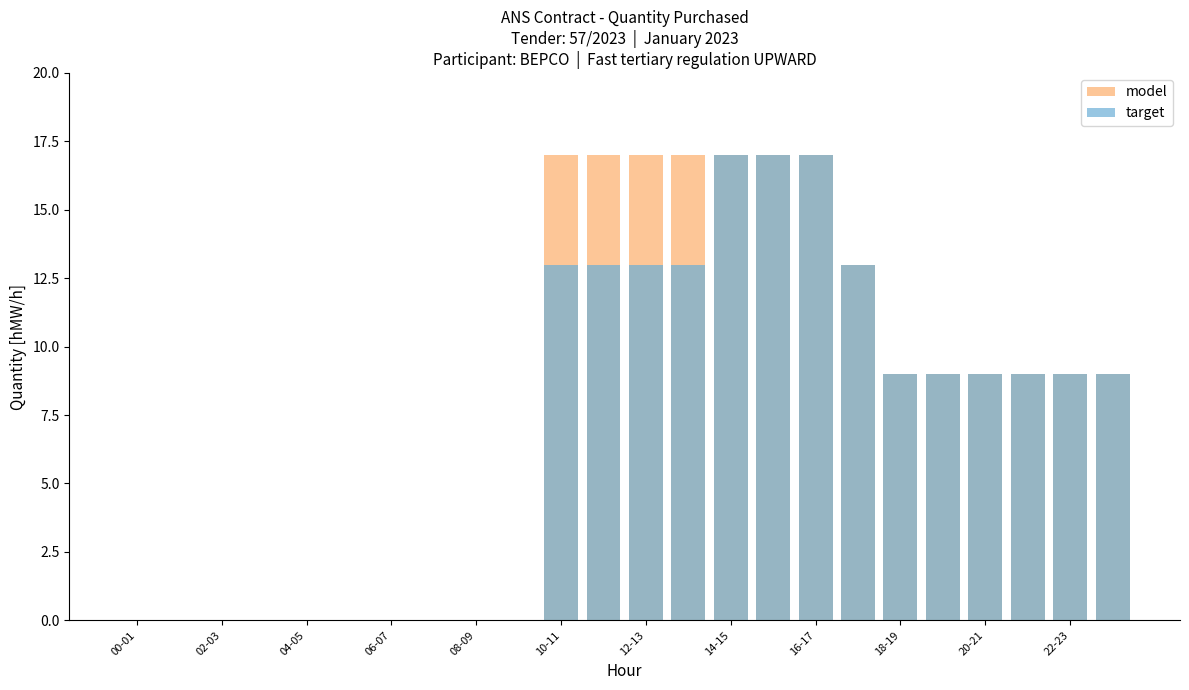

What are all the series names shown in the legend?

model, target